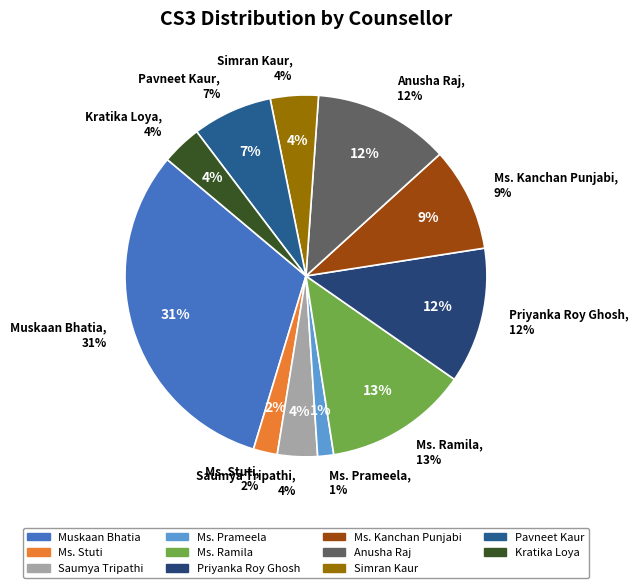

Is it true that Priyanka Roy Ghosh is 12% of the pie?

True